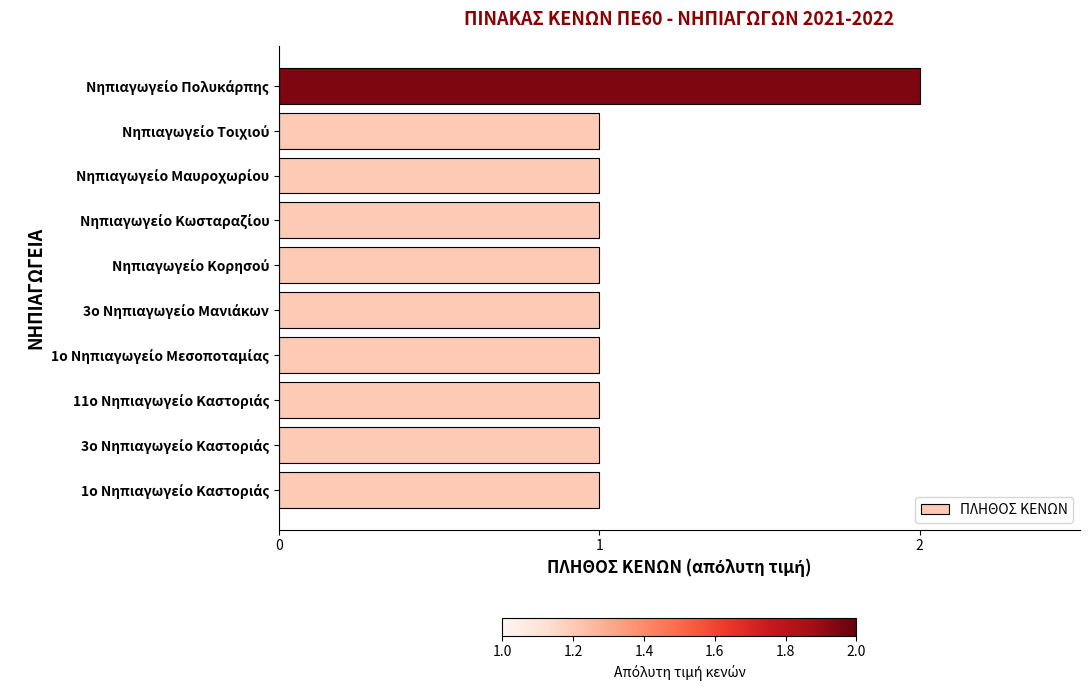

What is the minimum value shown in the chart?

1